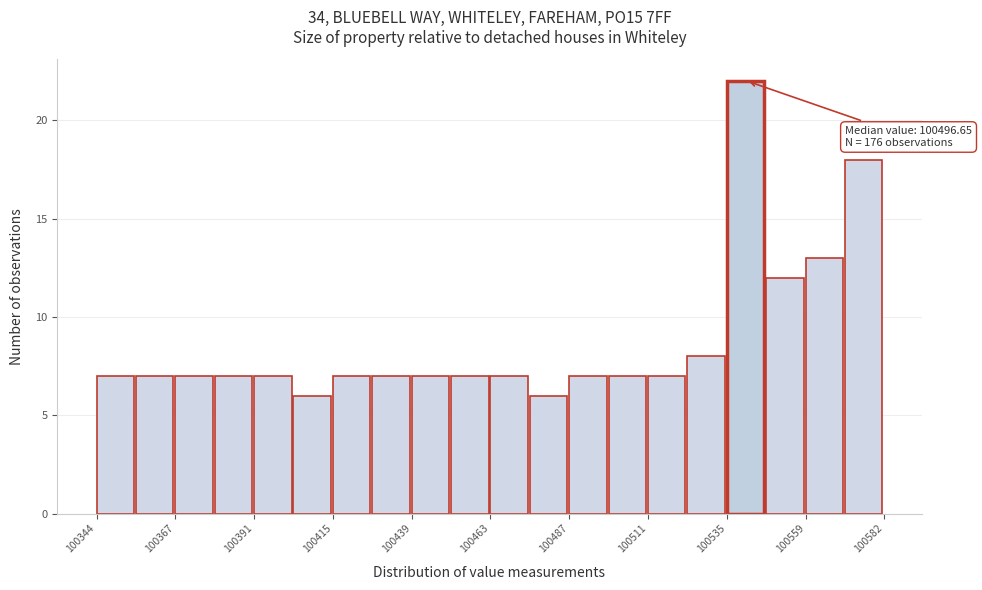

Read against the x-axis, roughly where is the centre of the tallest bar?

100540